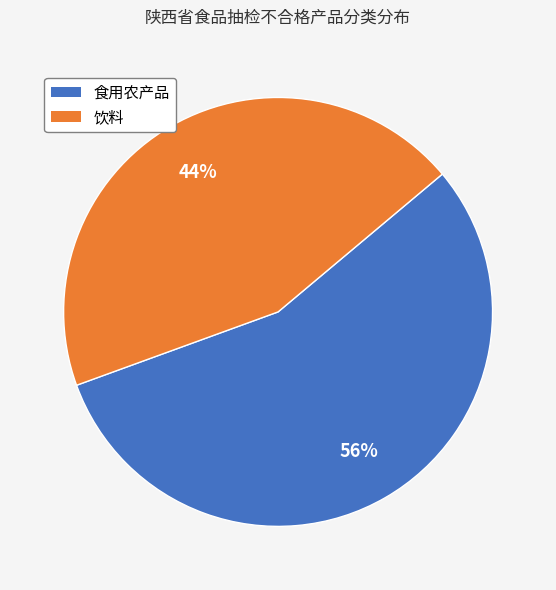

Approximately how many times larger is the value at 饮料 compared to 食用农产品?

0.8